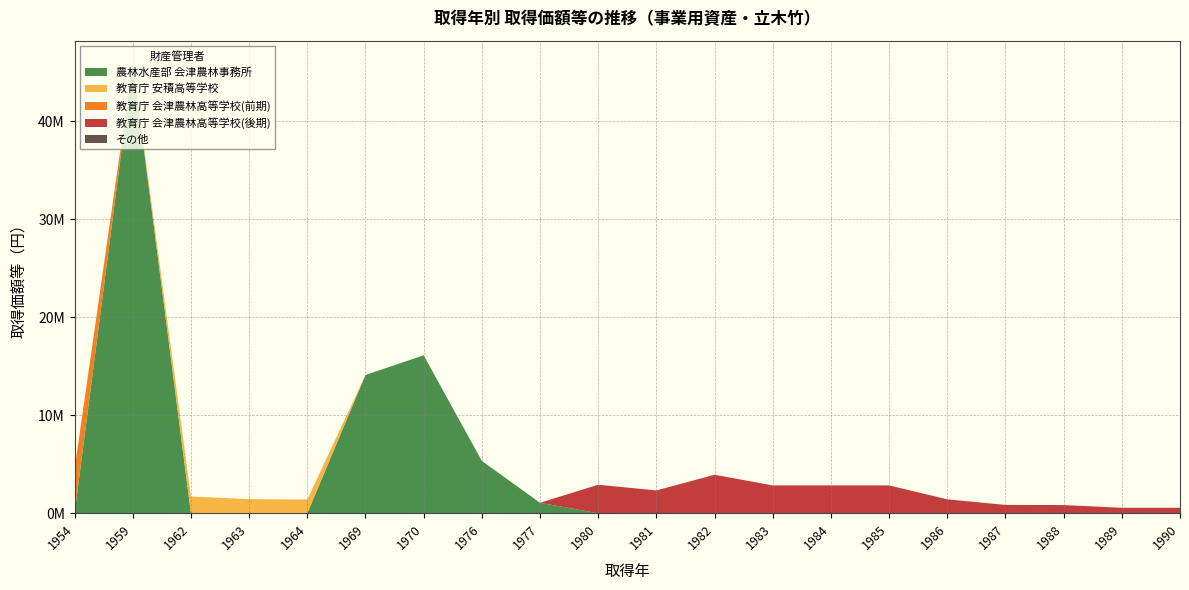

Reading right to left, list all the values displayed in this chart.

農林水産部 会津農林事務所: 0	0	0	0	0	0	0	0	0	0	0	1071000	5340000	16110000	14105200	0	0	0	45900000	0
教育庁 安積高等学校: 0	0	0	0	0	0	0	0	0	0	0	0	0	0	0	1396200	1440000	1710000	0	0
教育庁 会津農林高等学校(前期): 0	0	0	0	0	0	0	0	0	0	0	0	0	0	0	0	0	0	0	4527800
教育庁 会津農林高等学校(後期): 558000	558000	837000	852000	1420000	2840000	2840000	2840000	3928500	2328000	2910000	0	0	0	0	0	0	0	0	0
その他: 0	0	0	0	0	0	0	0	0	0	0	0	0	0	0	0	0	0	0	0